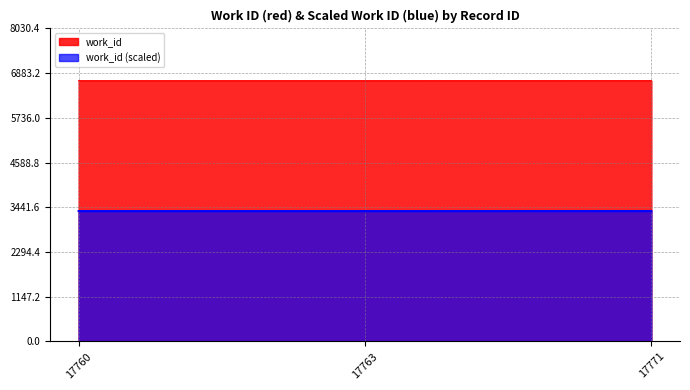

What is the average value?

6691